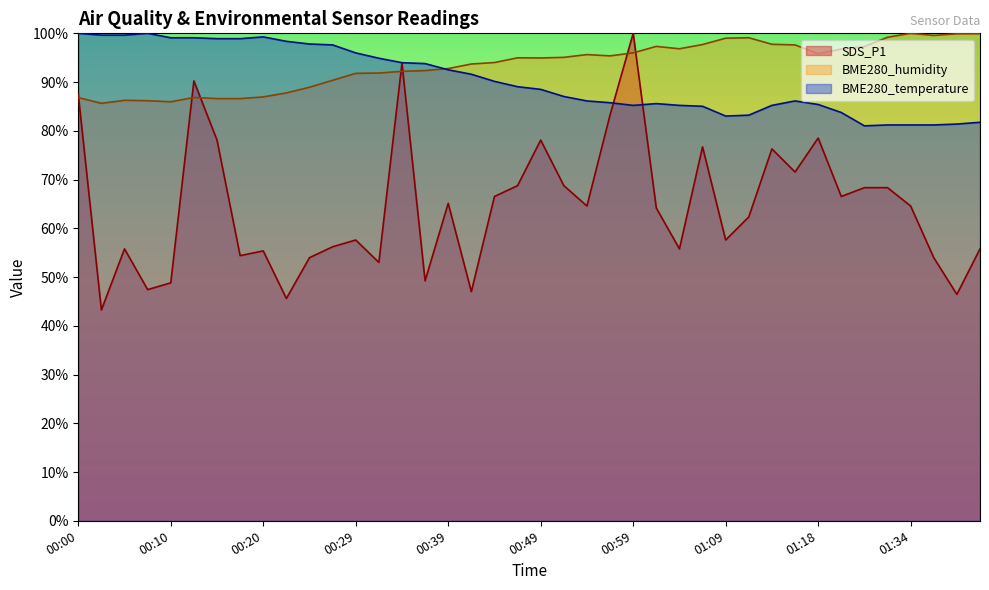

What value does the SDS_P1 series have at 00:22?

45.6